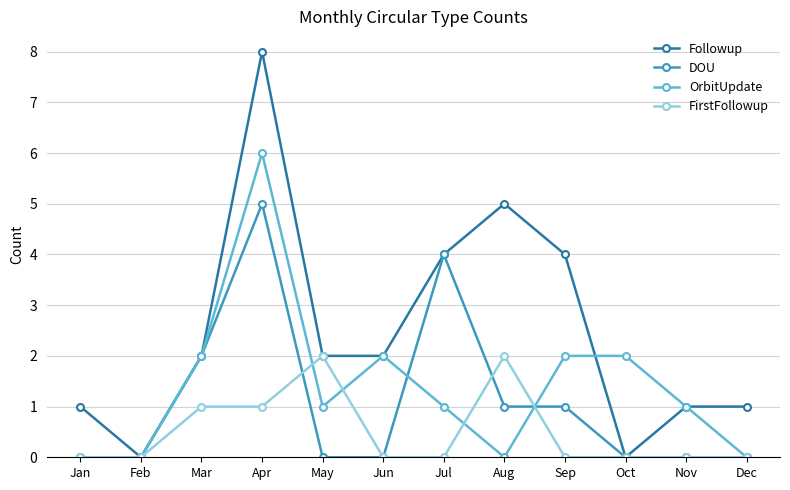

What is the difference between the Followup values at Dec and Apr?

7